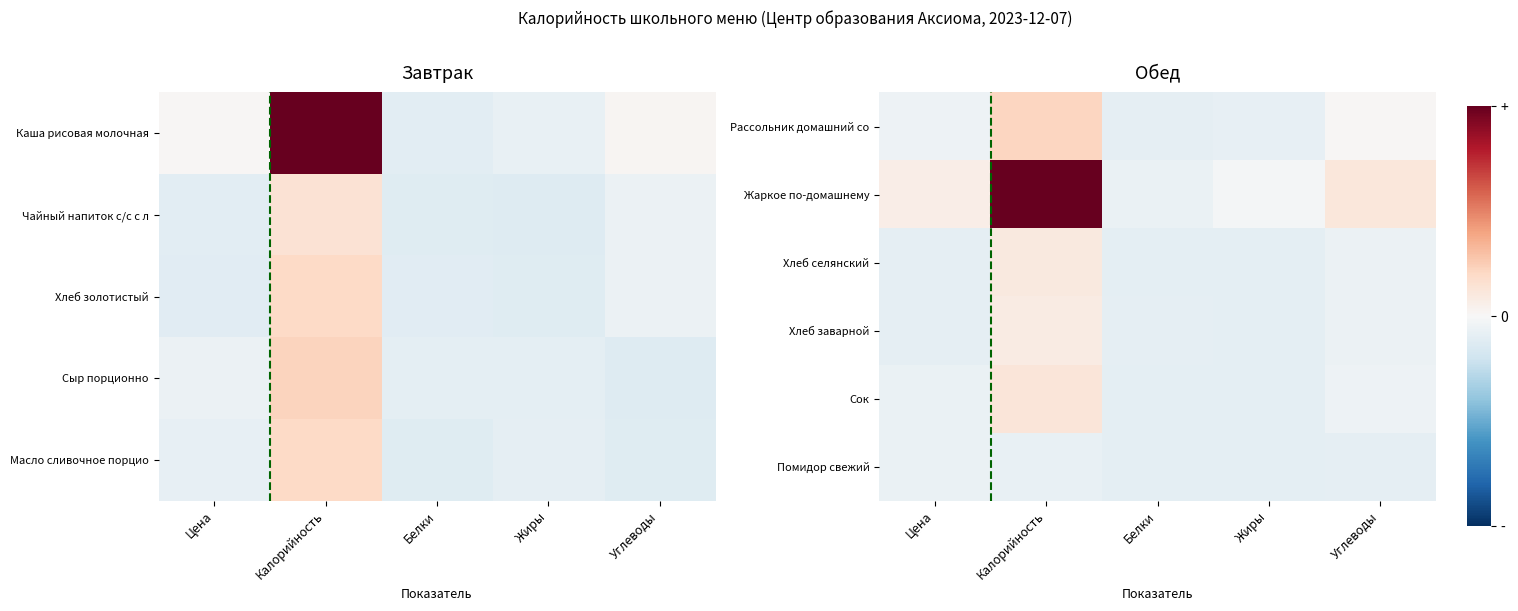

What is the total value across all series at Калорийность?

1.4